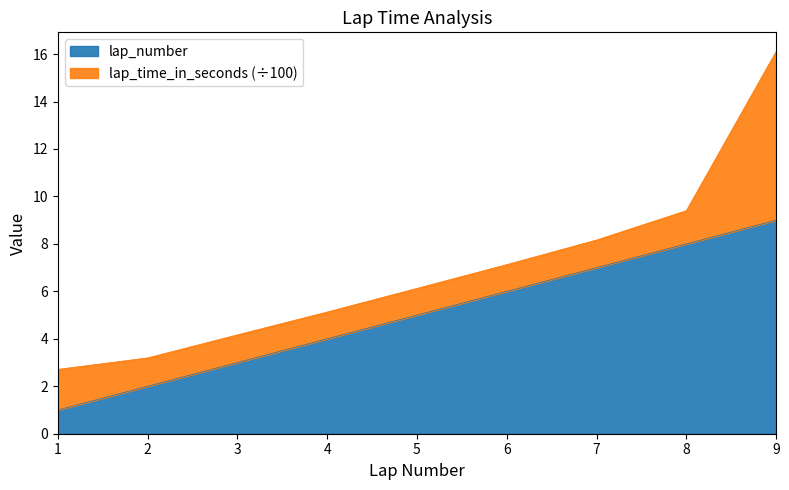

Rank the categories by value from highest to lowest.

9, 8, 7, 6, 5, 4, 3, 2, 1